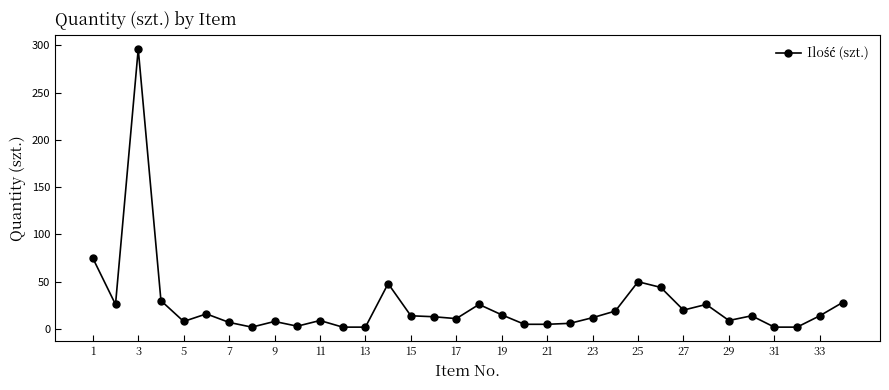

How many values are below 14?

17